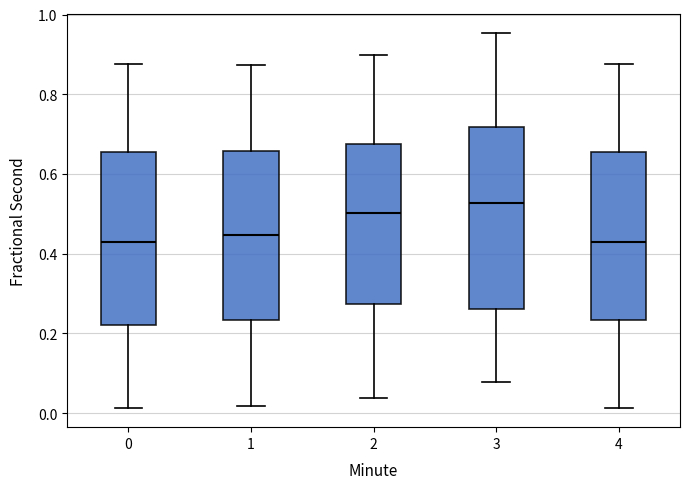

Comparing the boxes themselves (not the whiskers), which one is the tallest?

3